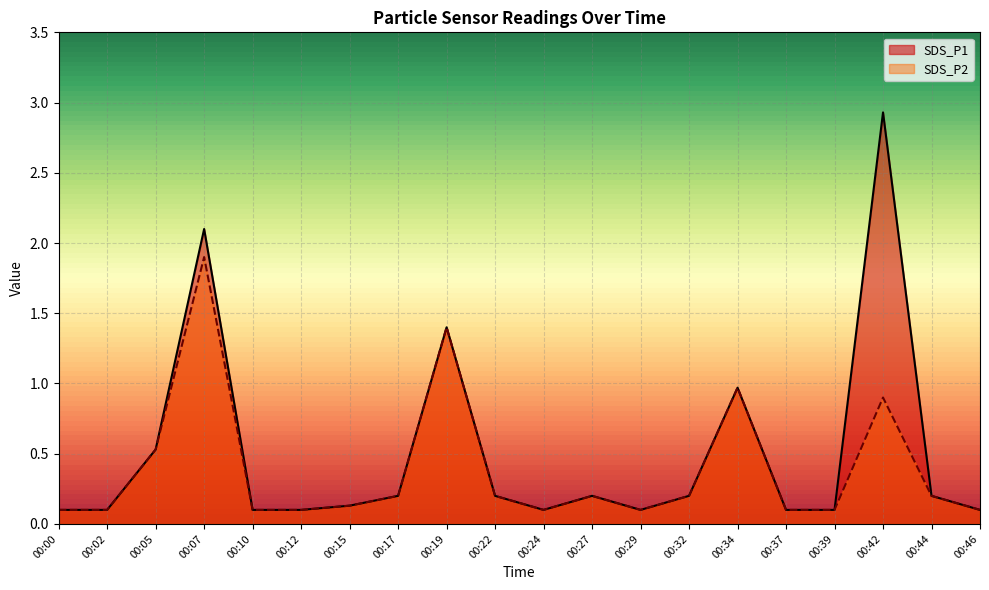

Which series has the widest spread of values?

SDS_P1